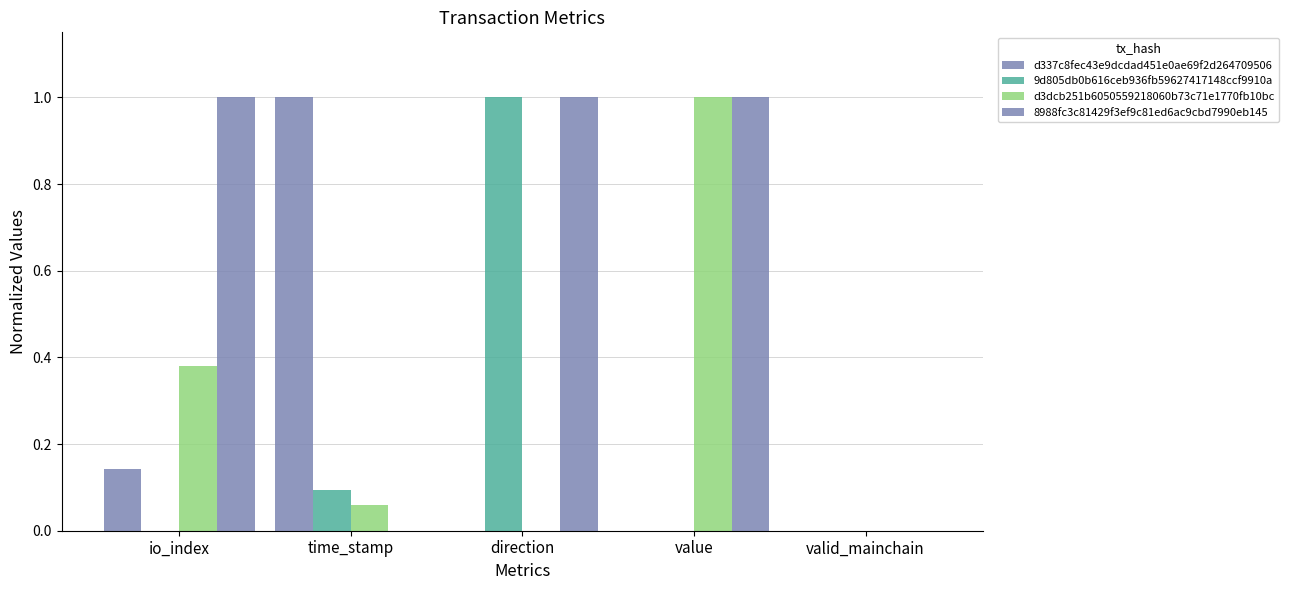

Which series changed the most between io_index and time_stamp?

8988fc3c81429f3ef9c81ed6ac9cbd7990eb145